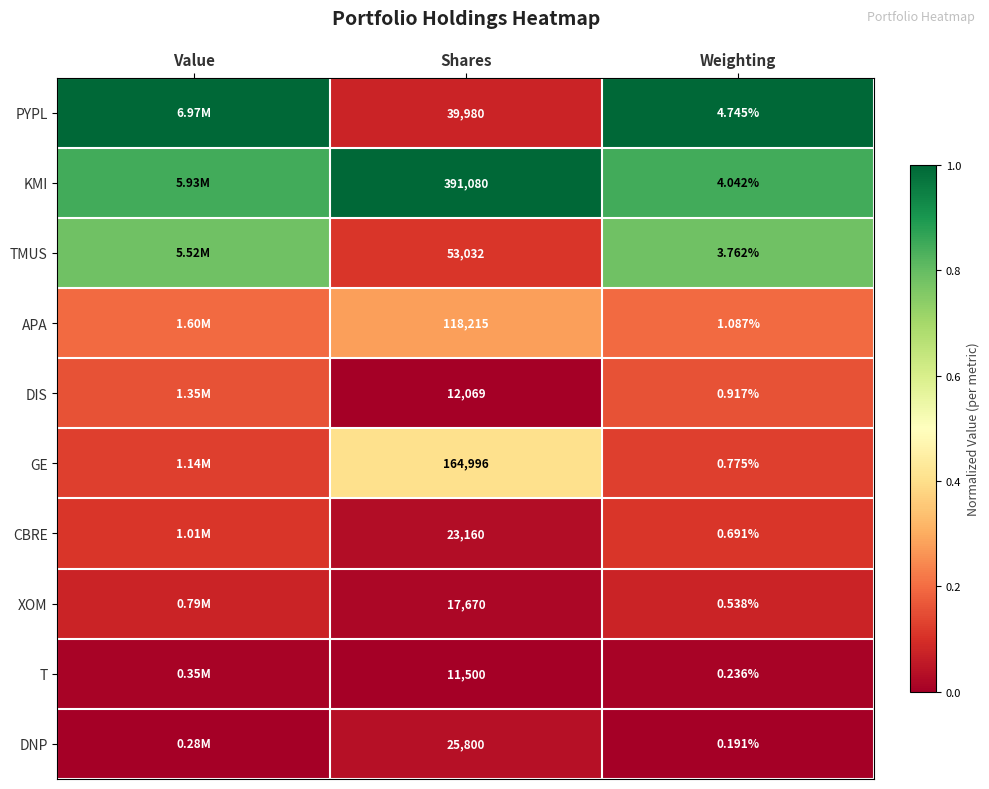

What is the maximum value shown in the chart?

1.0